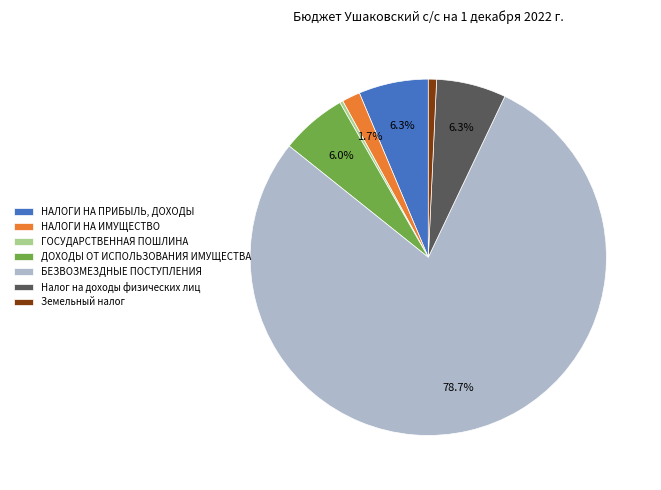

What is the change in value from БЕЗВОЗМЕЗДНЫЕ ПОСТУПЛЕНИЯ to Земельный налог?

-3964712.4